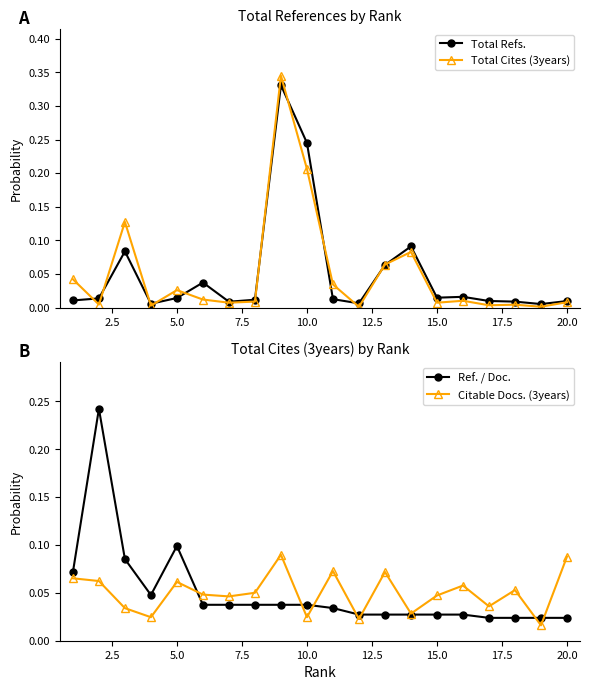

What is the highest value of the Total Refs. series?

0.3